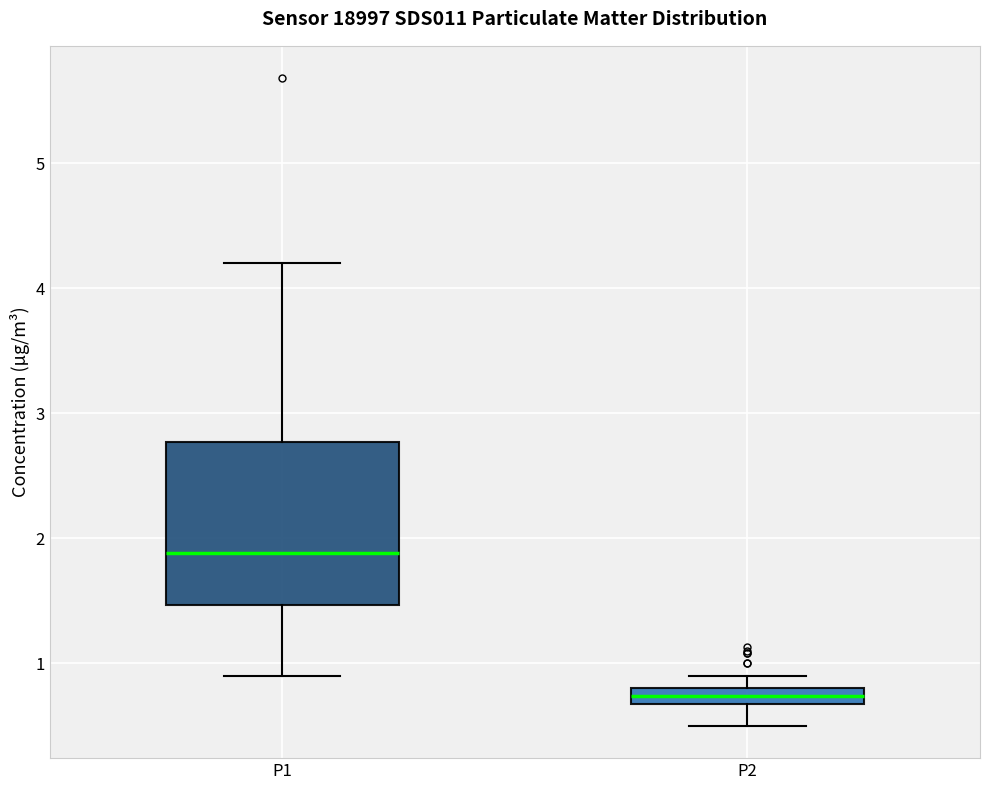

Where does the upper whisker of the box for P1 end on the y-axis? The values are not printed on the chart, so give them approximately, as read against the axis.

4.2